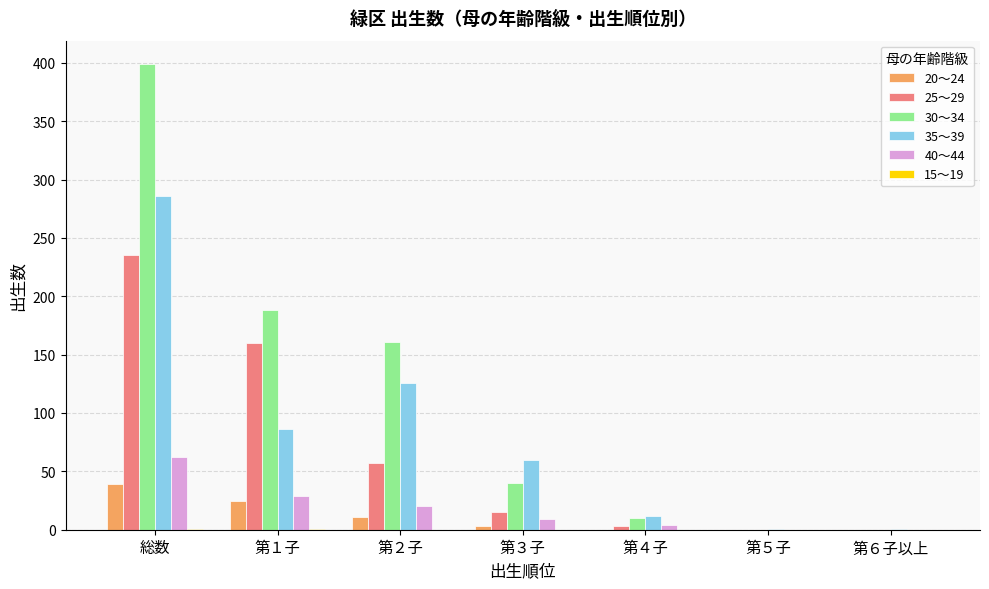

Which category has the highest value across all series?

総数